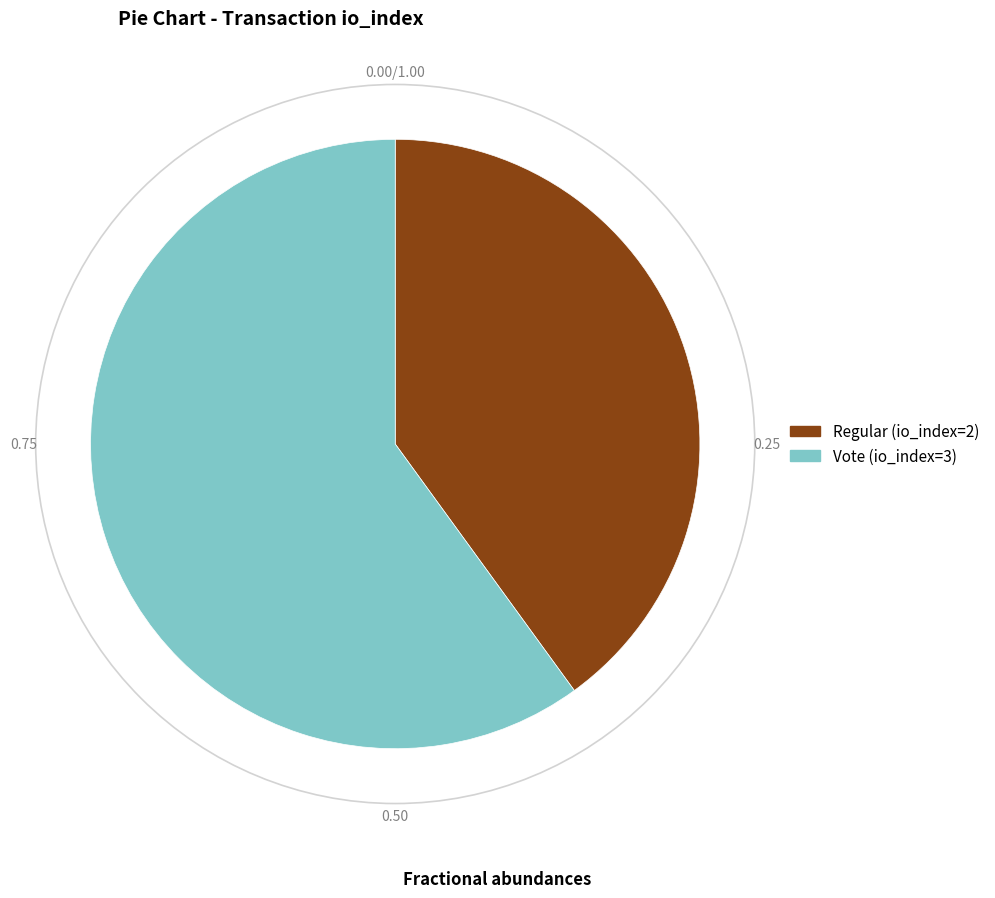

How many slices are in this pie chart?

2